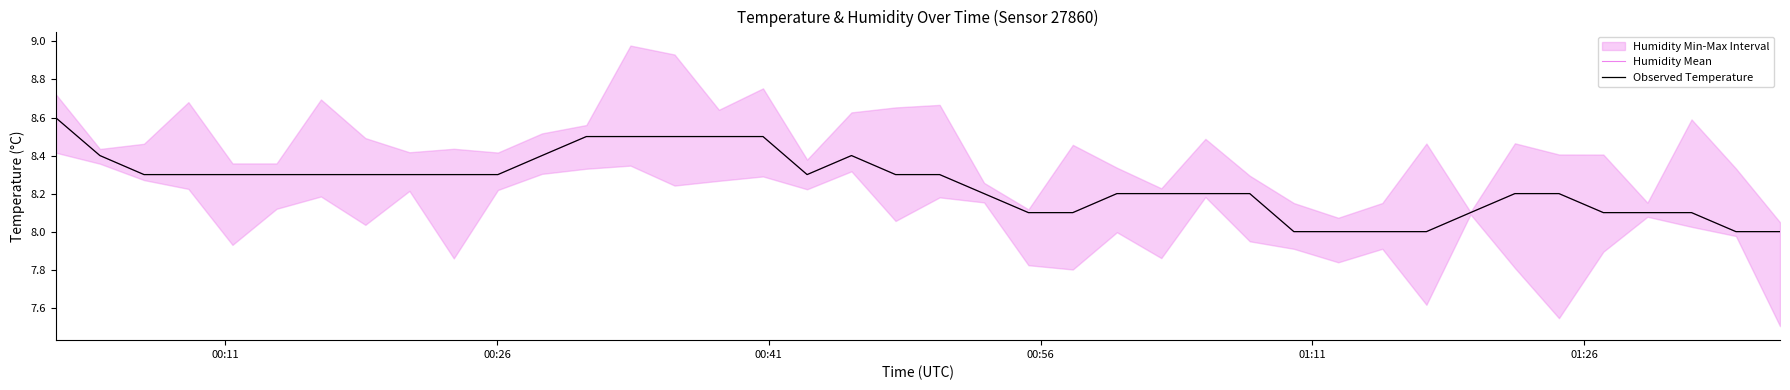

True or false: Humidity Mean and Observed Temperature cross at least once.

False